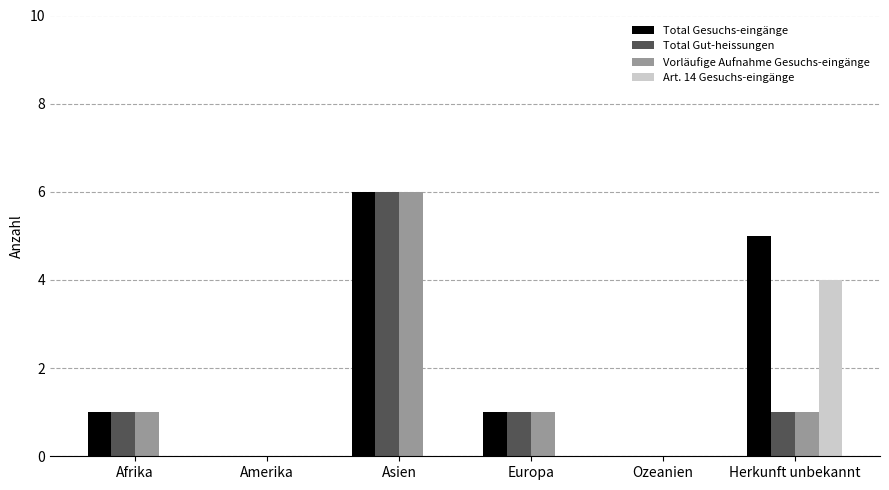

Reading left to right, transcribe all the data shown in this chart.

Total Gesuchs-eingänge: Afrika=1	Amerika=0	Asien=6	Europa=1	Ozeanien=0	Herkunft unbekannt=5
Total Gut-heissungen: Afrika=1	Amerika=0	Asien=6	Europa=1	Ozeanien=0	Herkunft unbekannt=1
Vorläufige Aufnahme Gesuchs-eingänge: Afrika=1	Amerika=0	Asien=6	Europa=1	Ozeanien=0	Herkunft unbekannt=1
Art. 14 Gesuchs-eingänge: Afrika=0	Amerika=0	Asien=0	Europa=0	Ozeanien=0	Herkunft unbekannt=4